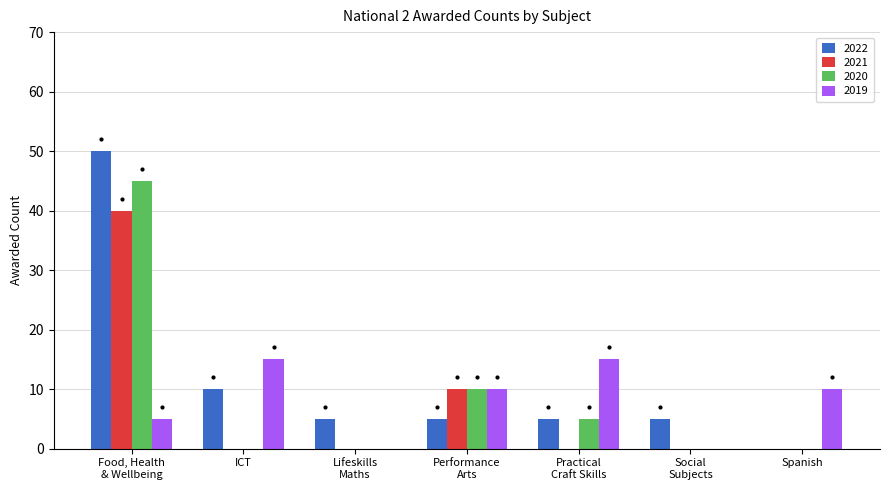

Count the 2020 values in the range 0 to 10.

6